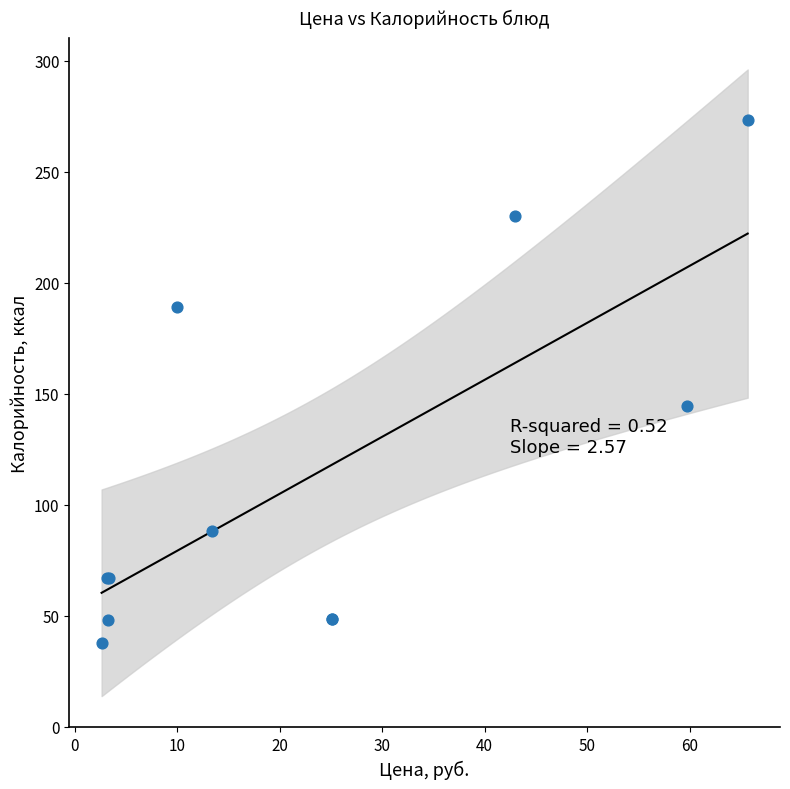

What Y value in the scatter plot is closest to 155?

144.5